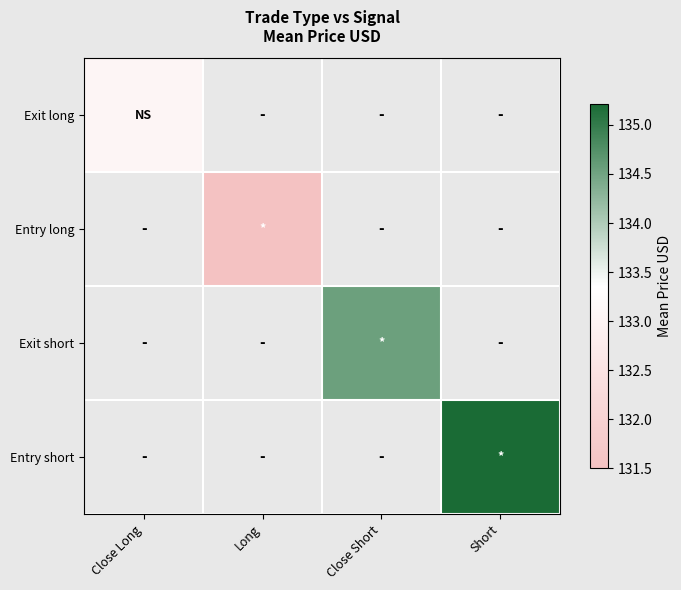

At Long, list the series in order from smallest to largest.

Exit long, Entry long, Exit short, Entry short